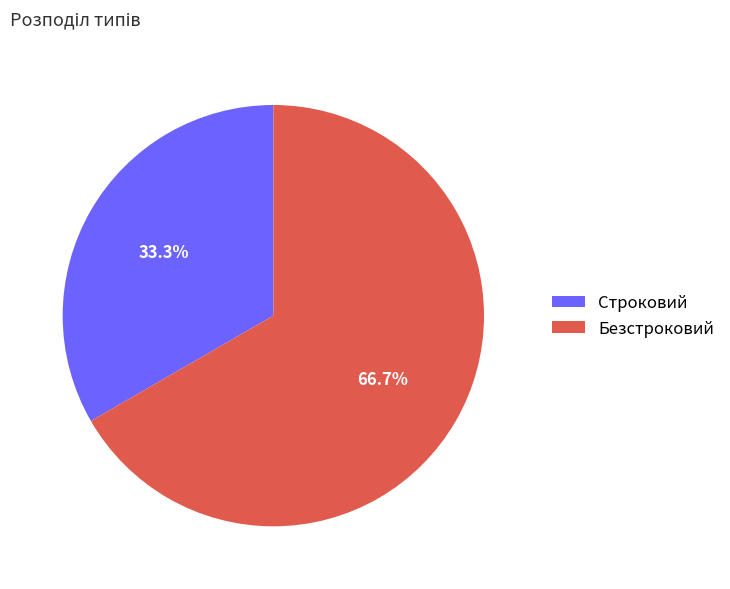

Is there a majority slice in this chart?

Yes